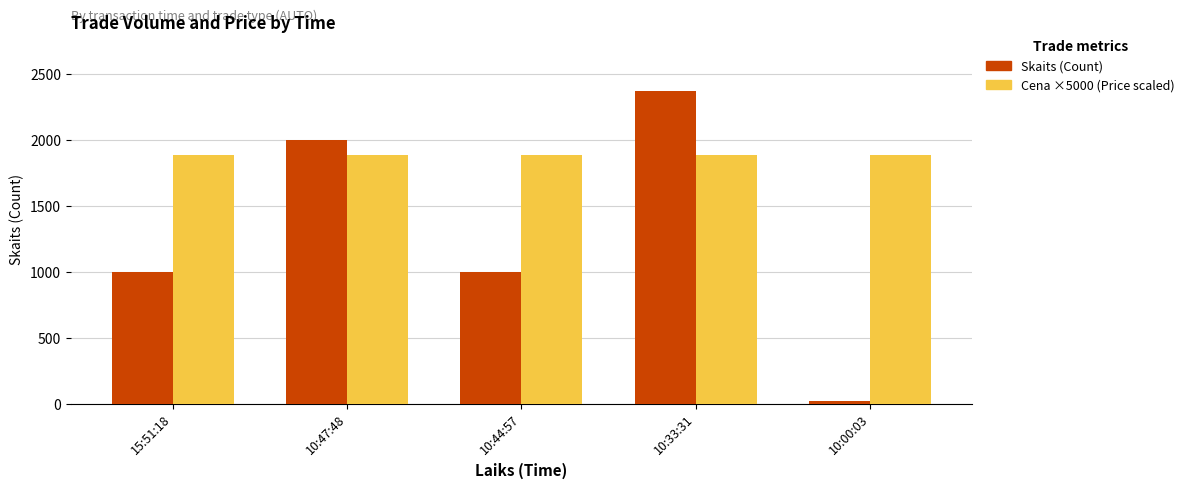

Rank the series by their average value, from highest to lowest.

Cena ×5000 (Price scaled), Skaits (Count)